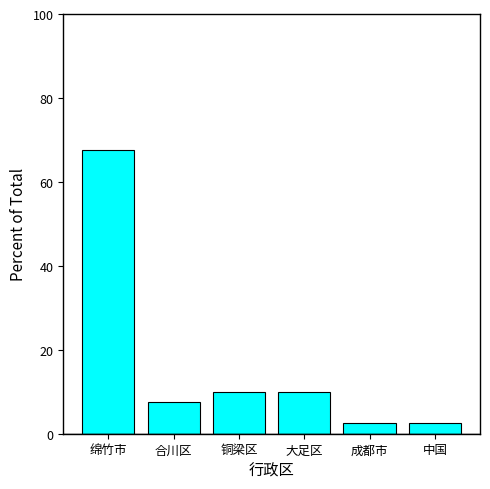

What is the smallest value displayed?

2.5